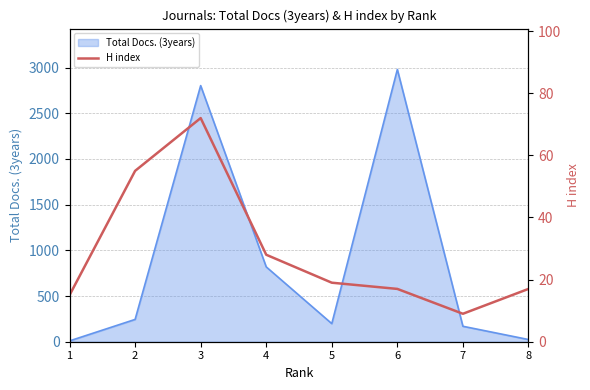

How many lines are shown in the chart?

1